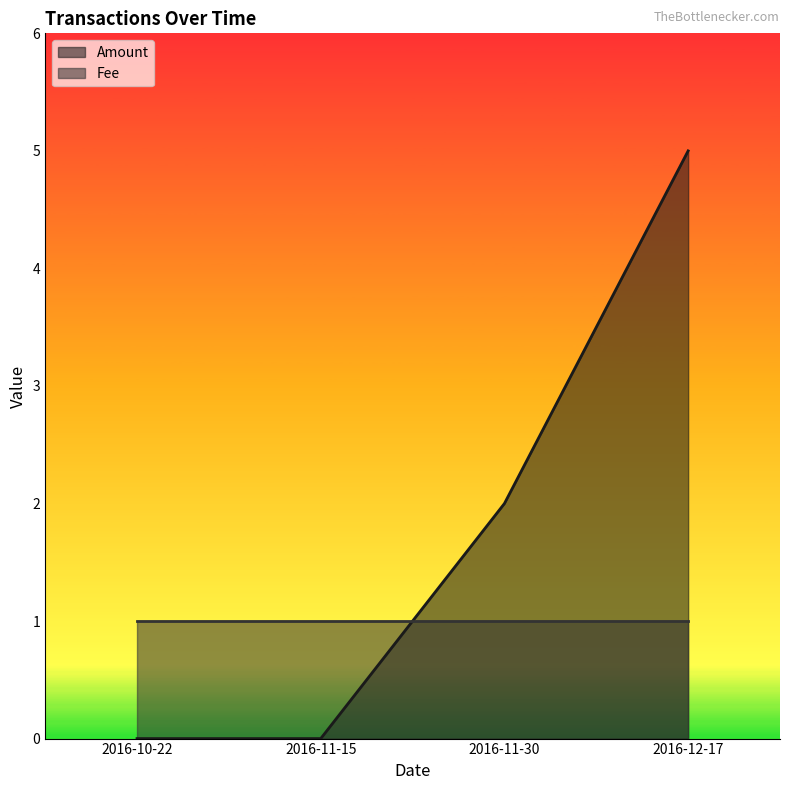

What position from the right is 2016-12-17?

1